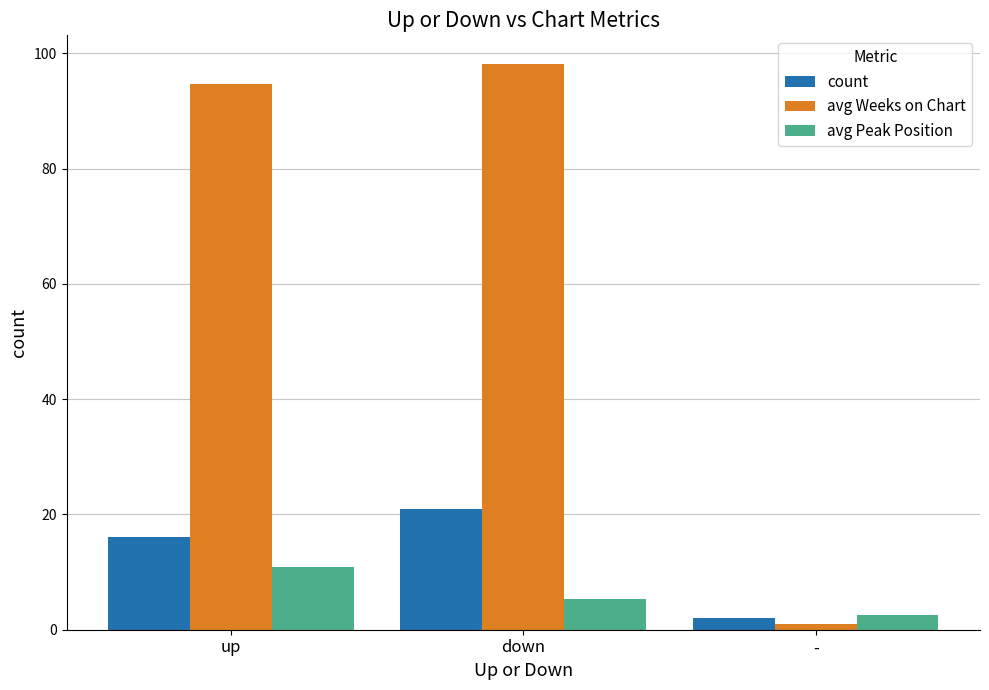

Which series has the largest range (max minus min)?

avg Weeks on Chart